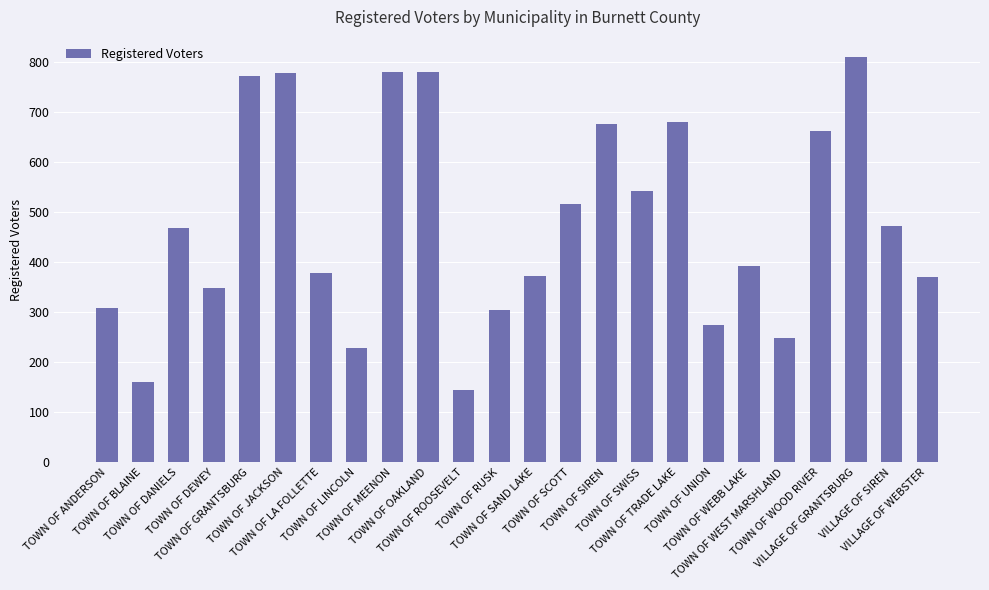

Does the chart contain stacked bars?

No